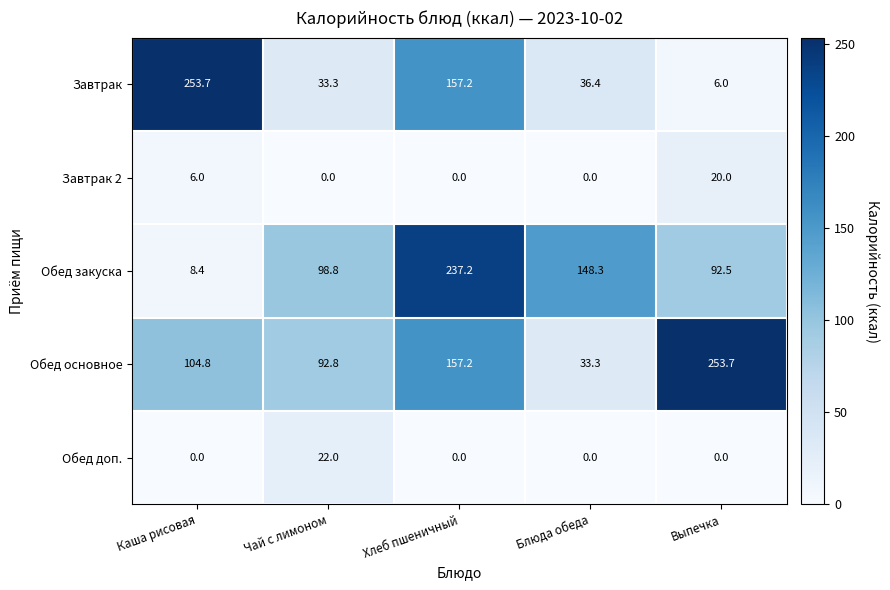

The Обед доп. series shows 0.0 at Блюда обеда. True or false?

True